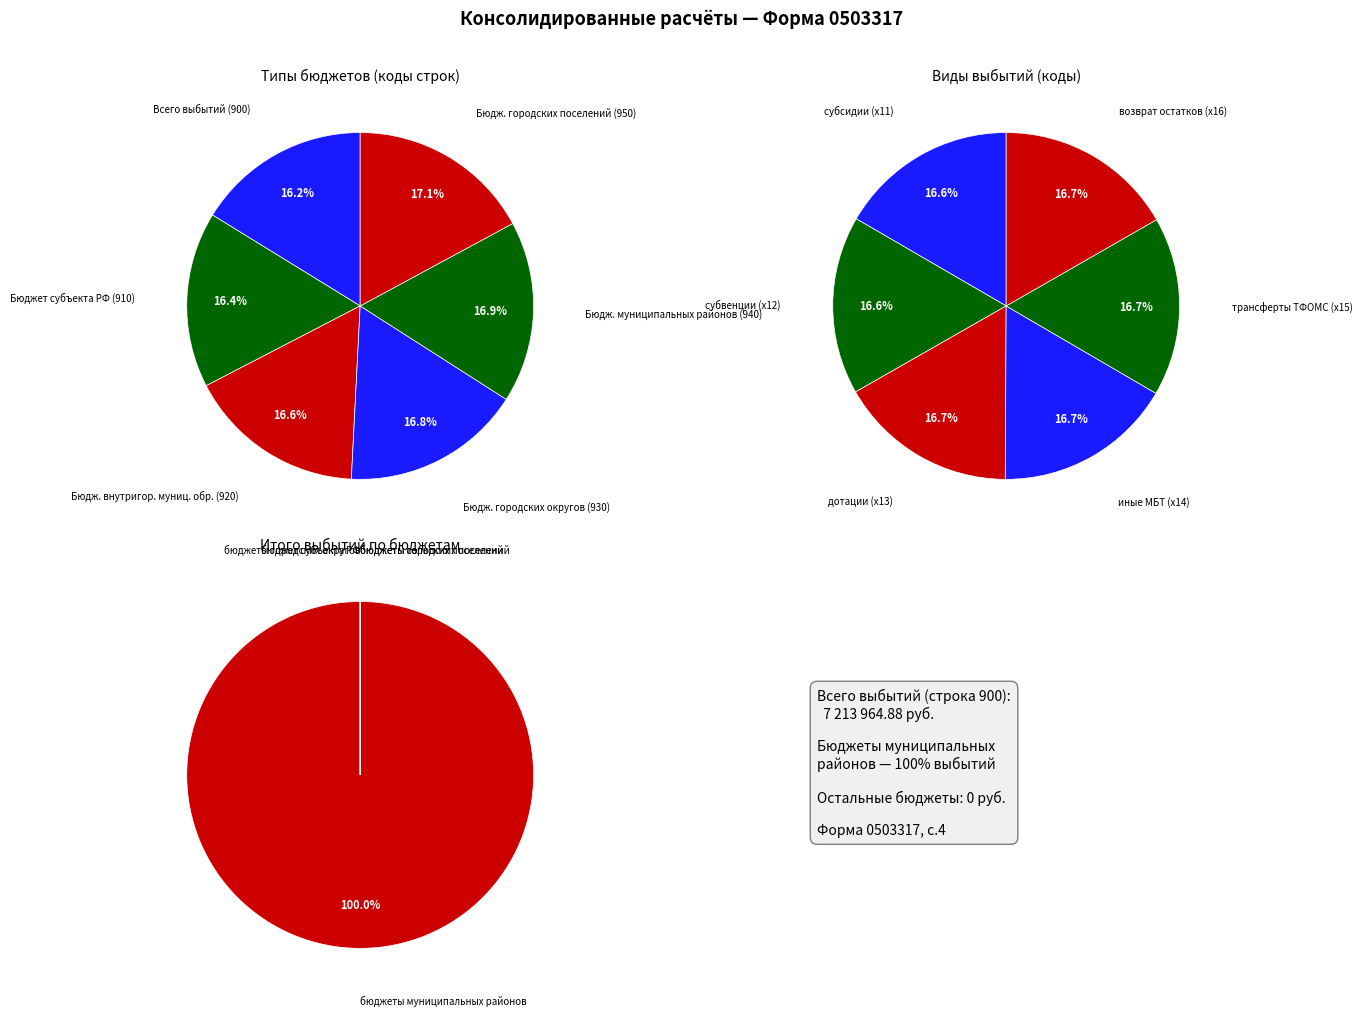

Rank the categories by субсидии value from lowest to highest.

0, 1, 2, 3, 4, 5